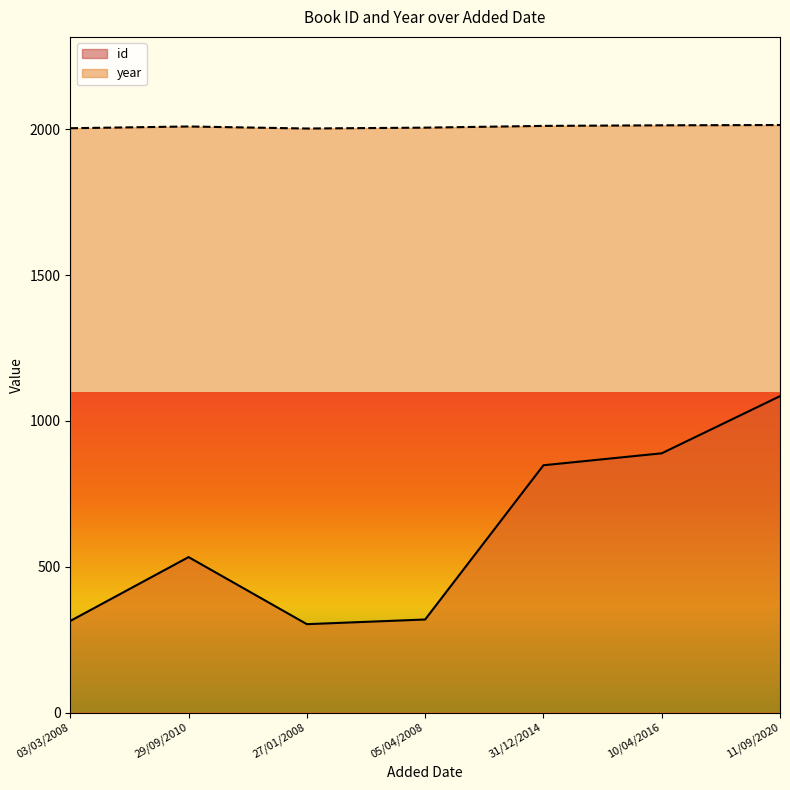

How many lines are shown in the chart?

2